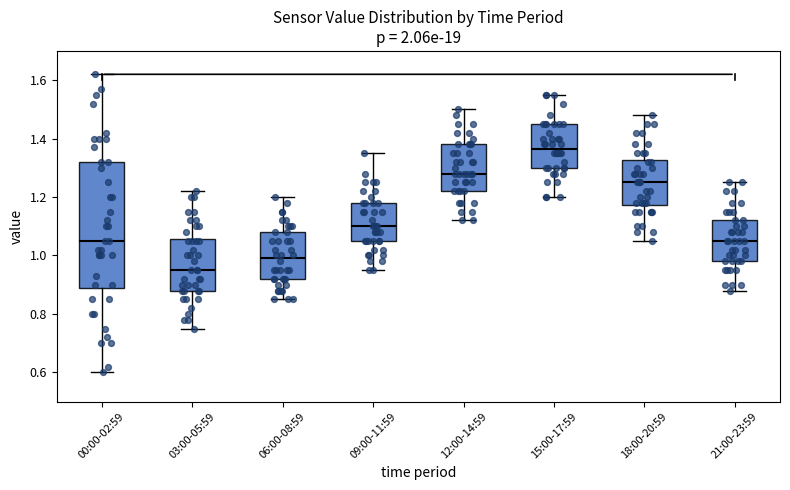

Comparing the boxes themselves (not the whiskers), which one is the tallest?

00:00-02:59